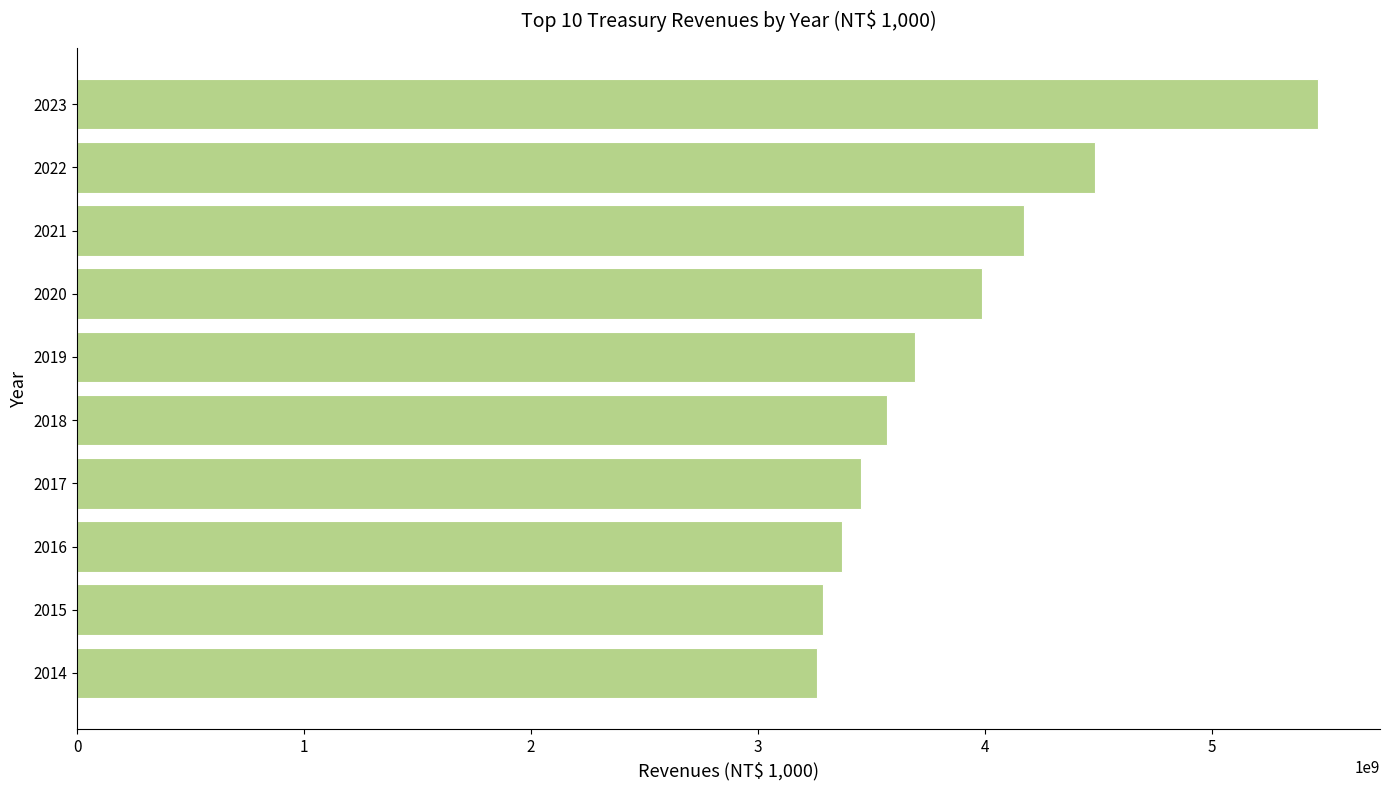

The value at 2021 is 4173705849. True or false?

True